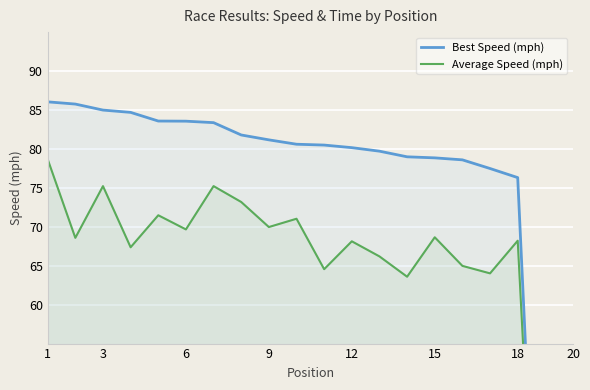

Between 18 and 6, which is larger?

6